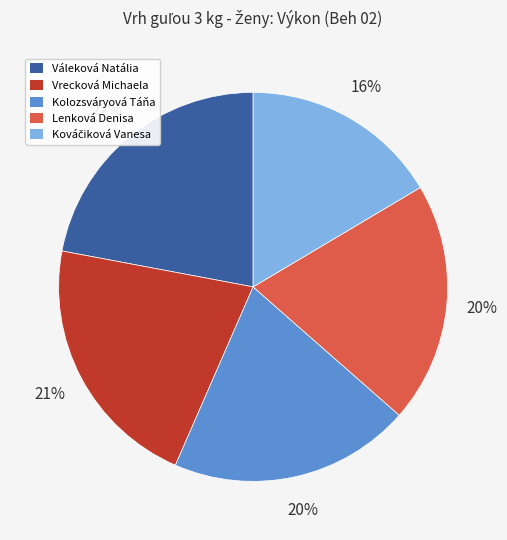

Count the number of slices in the pie.

5